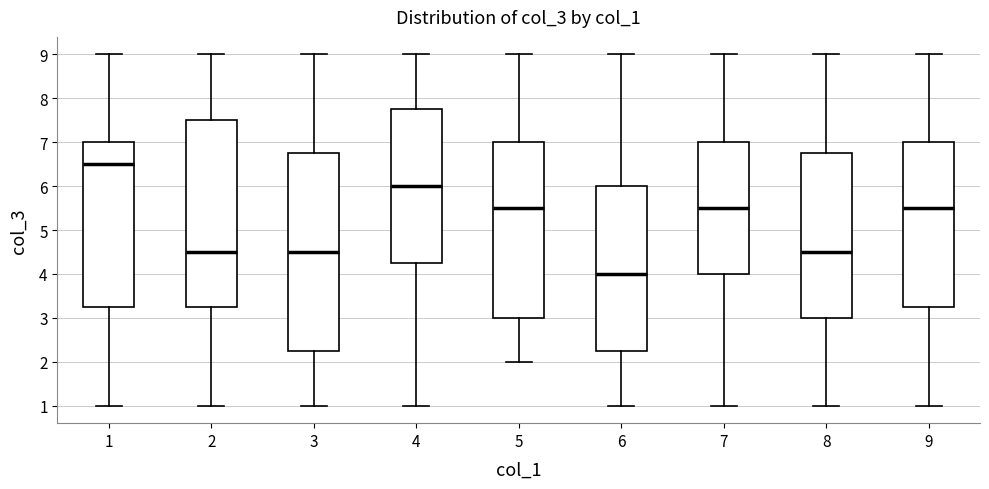

Reading left to right, read every box against the y-axis: the position of its median line, the range the box covers, and the ends of its whiskers. The values are not printed on the chart, so give them approximately, as read against the axis.

1: median 6.5, box 3.3 to 7.0, whiskers 1.0 to 9.0
2: median 4.5, box 3.3 to 7.5, whiskers 1.0 to 9.0
3: median 4.5, box 2.3 to 6.8, whiskers 1.0 to 9.0
4: median 6.0, box 4.3 to 7.8, whiskers 1.0 to 9.0
5: median 5.5, box 3.0 to 7.0, whiskers 2.0 to 9.0
6: median 4.0, box 2.3 to 6.0, whiskers 1.0 to 9.0
7: median 5.5, box 4.0 to 7.0, whiskers 1.0 to 9.0
8: median 4.5, box 3.0 to 6.8, whiskers 1.0 to 9.0
9: median 5.5, box 3.3 to 7.0, whiskers 1.0 to 9.0